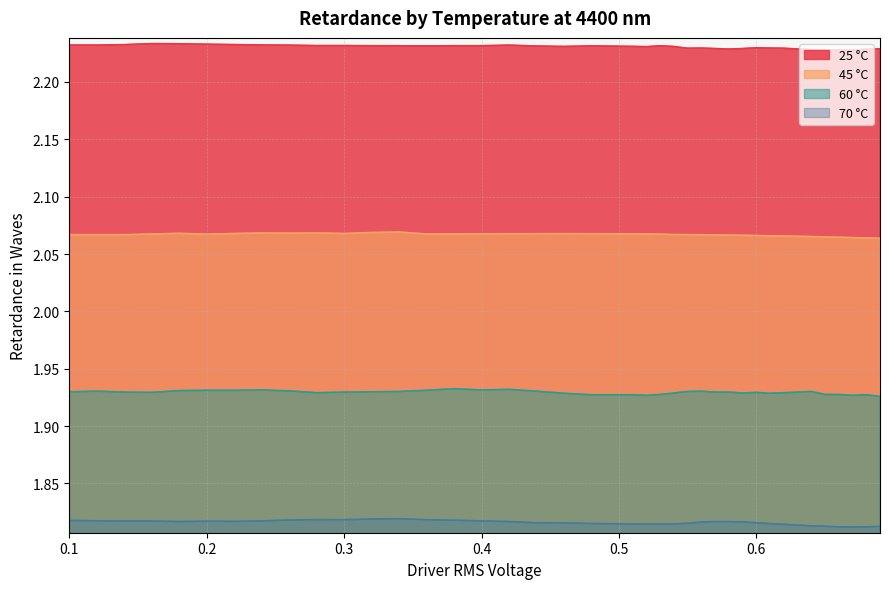

Reading left to right, what are all the values shown in this chart?

25 °C: 0.1=2.2	0.12=2.2	0.14=2.2	0.16=2.2	0.18=2.2	0.2=2.2	0.22=2.2	0.24=2.2	0.26=2.2	0.28=2.2	0.3=2.2	0.32=2.2	0.34=2.2	0.36=2.2	0.38=2.2	0.4=2.2	0.42=2.2	0.44=2.2	0.46=2.2	0.48=2.2	0.51=2.2	0.52=2.2	0.53=2.2	0.54=2.2	0.55=2.2	0.56=2.2	0.57=2.2	0.58=2.2	0.59=2.2	0.6=2.2	0.61=2.2	0.62=2.2	0.63=2.2	0.64=2.2	0.65=2.2	0.66=2.2	0.67=2.2	0.68=2.2	0.69=2.2
45 °C: 0.1=2.1	0.12=2.1	0.14=2.1	0.16=2.1	0.18=2.1	0.2=2.1	0.22=2.1	0.24=2.1	0.26=2.1	0.28=2.1	0.3=2.1	0.32=2.1	0.34=2.1	0.36=2.1	0.38=2.1	0.4=2.1	0.42=2.1	0.44=2.1	0.46=2.1	0.48=2.1	0.51=2.1	0.52=2.1	0.53=2.1	0.54=2.1	0.55=2.1	0.56=2.1	0.57=2.1	0.58=2.1	0.59=2.1	0.6=2.1	0.61=2.1	0.62=2.1	0.63=2.1	0.64=2.1	0.65=2.1	0.66=2.1	0.67=2.1	0.68=2.1	0.69=2.1
60 °C: 0.1=1.9	0.12=1.9	0.14=1.9	0.16=1.9	0.18=1.9	0.2=1.9	0.22=1.9	0.24=1.9	0.26=1.9	0.28=1.9	0.3=1.9	0.32=1.9	0.34=1.9	0.36=1.9	0.38=1.9	0.4=1.9	0.42=1.9	0.44=1.9	0.46=1.9	0.48=1.9	0.51=1.9	0.52=1.9	0.53=1.9	0.54=1.9	0.55=1.9	0.56=1.9	0.57=1.9	0.58=1.9	0.59=1.9	0.6=1.9	0.61=1.9	0.62=1.9	0.63=1.9	0.64=1.9	0.65=1.9	0.66=1.9	0.67=1.9	0.68=1.9	0.69=1.9
70 °C: 0.1=1.8	0.12=1.8	0.14=1.8	0.16=1.8	0.18=1.8	0.2=1.8	0.22=1.8	0.24=1.8	0.26=1.8	0.28=1.8	0.3=1.8	0.32=1.8	0.34=1.8	0.36=1.8	0.38=1.8	0.4=1.8	0.42=1.8	0.44=1.8	0.46=1.8	0.48=1.8	0.51=1.8	0.52=1.8	0.53=1.8	0.54=1.8	0.55=1.8	0.56=1.8	0.57=1.8	0.58=1.8	0.59=1.8	0.6=1.8	0.61=1.8	0.62=1.8	0.63=1.8	0.64=1.8	0.65=1.8	0.66=1.8	0.67=1.8	0.68=1.8	0.69=1.8